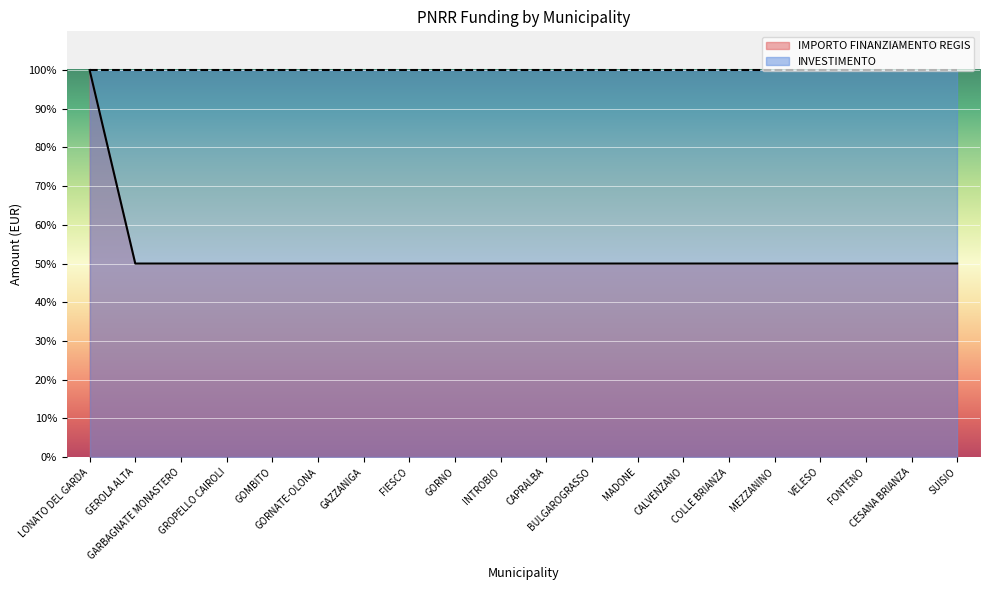

What is the difference between the maximum and second lowest values?

50